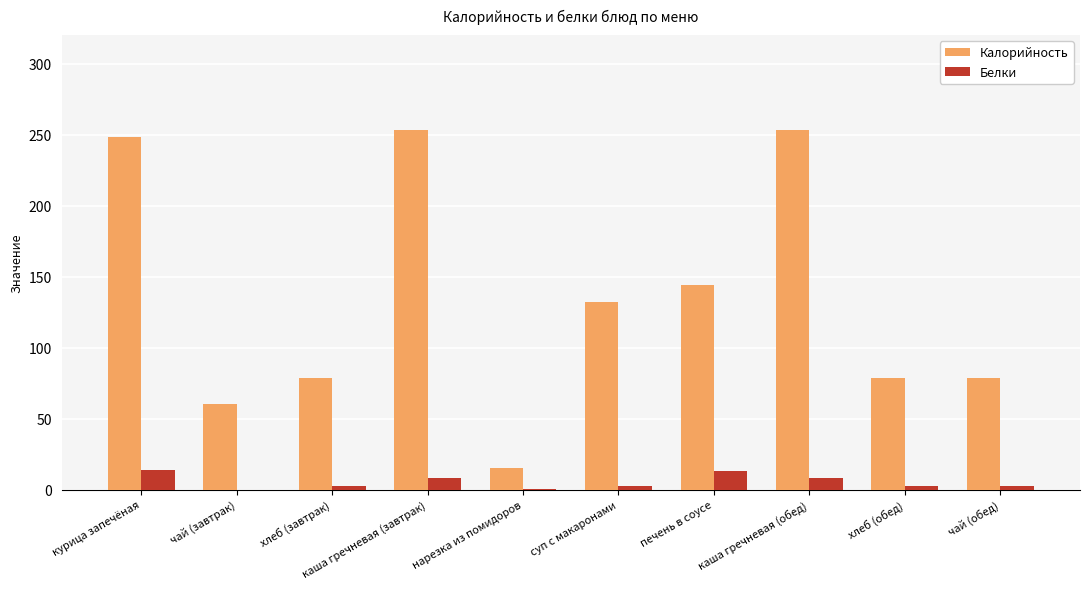

Is the value of Белки at печень в соусе greater than the value of Калорийность at хлеб (обед)?

No